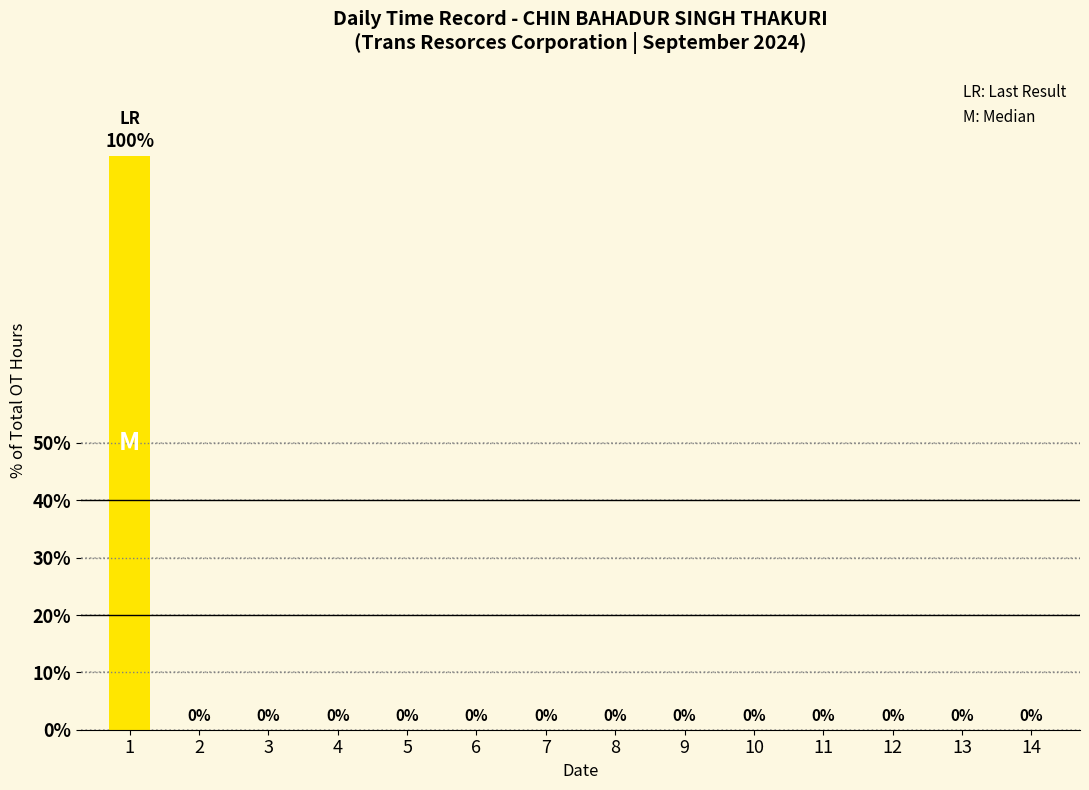

What is the difference between the values at 1 and 5?

100